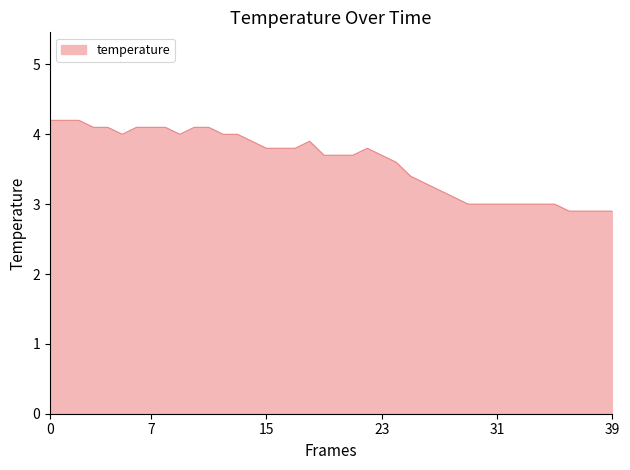

What is the difference between the maximum and minimum values?

1.3